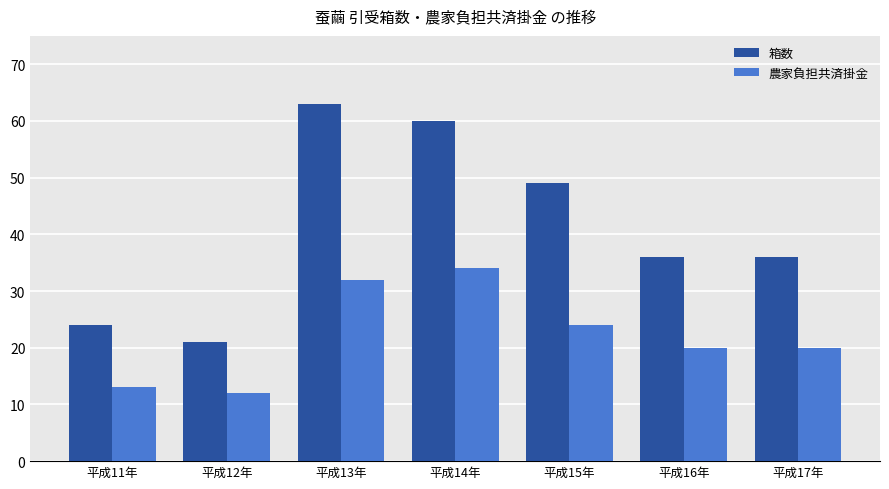

What is the lowest value of the 箱数 series?

21